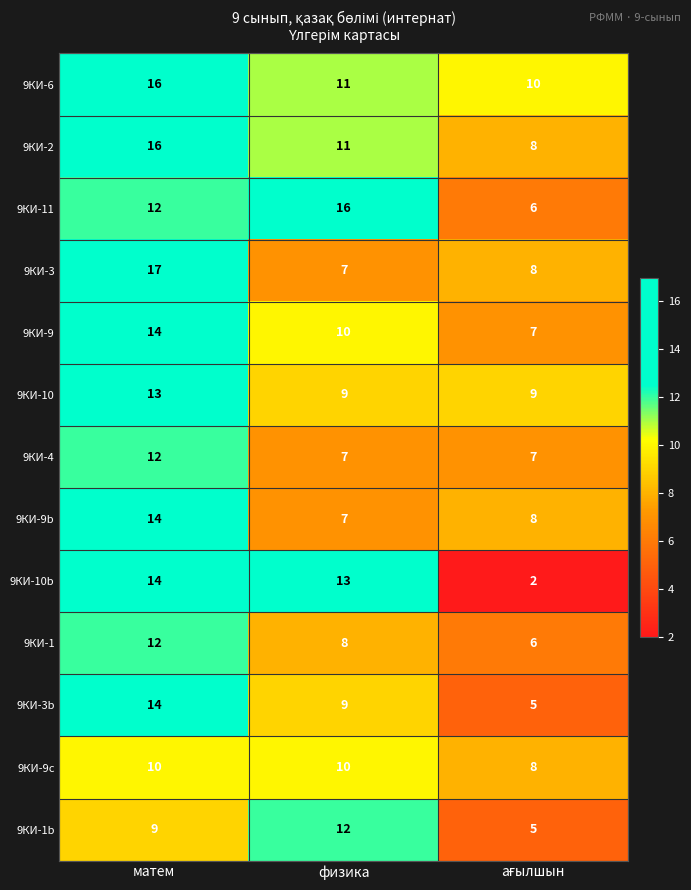

At how many categories does at least one series exceed 2?

3